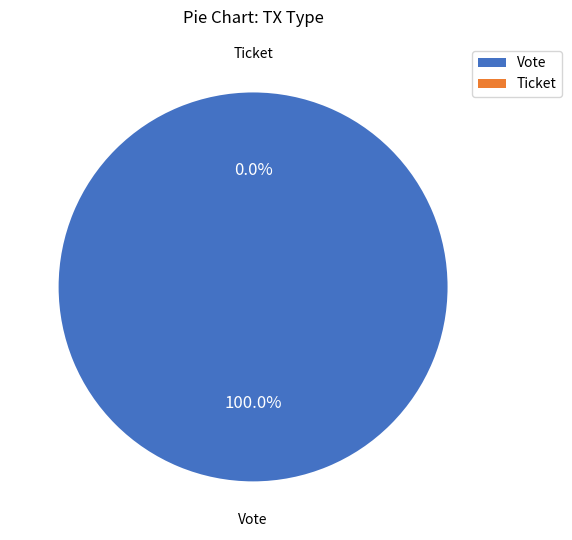

Does Vote represent more than half of the total?

Yes